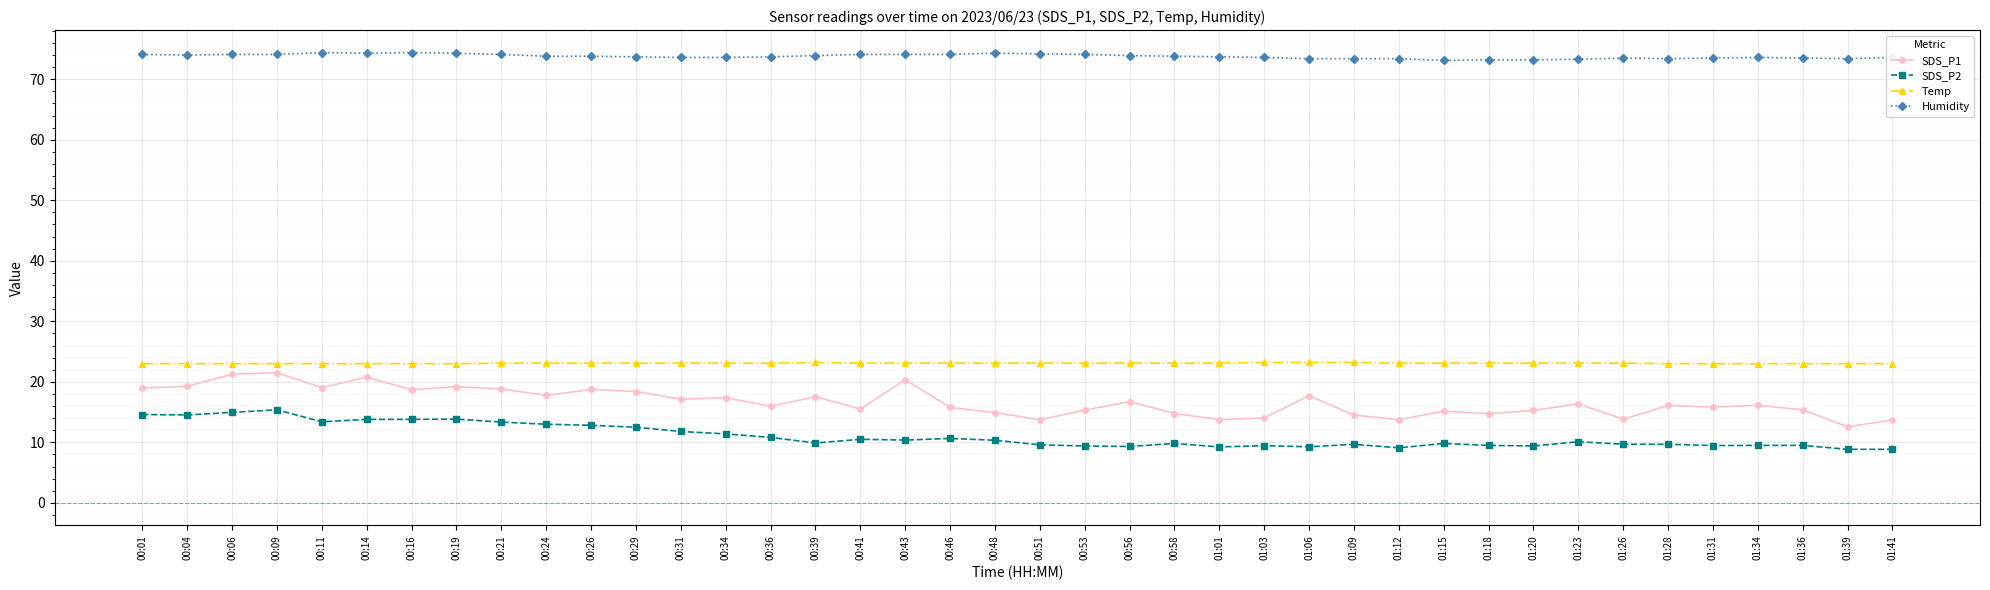

What is the difference between the maximum and second lowest values in the Temp series?

0.2